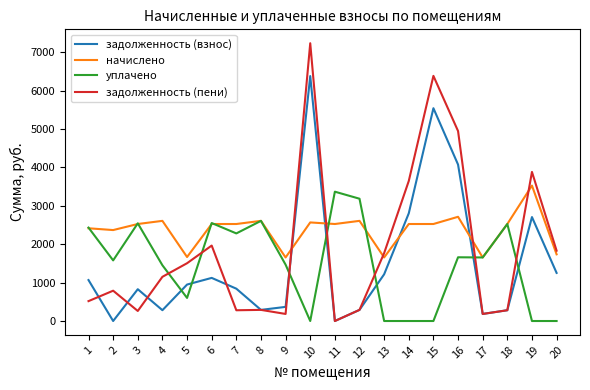

What is the total value across all series at 5?

4723.9